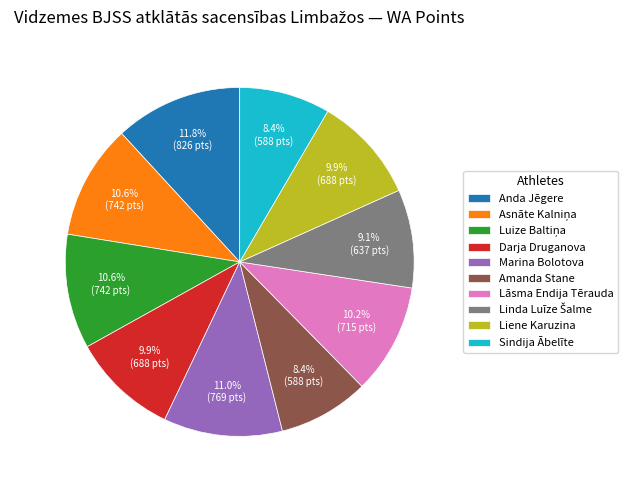

What percentage is NOT represented by Amanda Stane?

91.6%